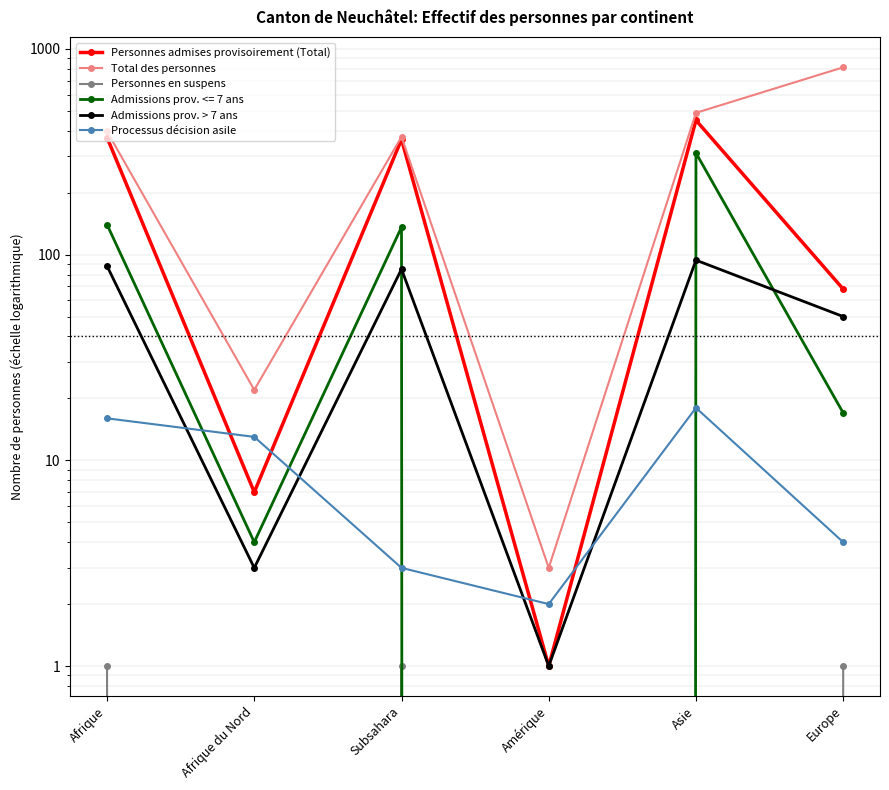

Is the value of Personnes admises provisoirement (Total) at Asie greater than the value of Processus décision asile at Afrique du Nord?

Yes